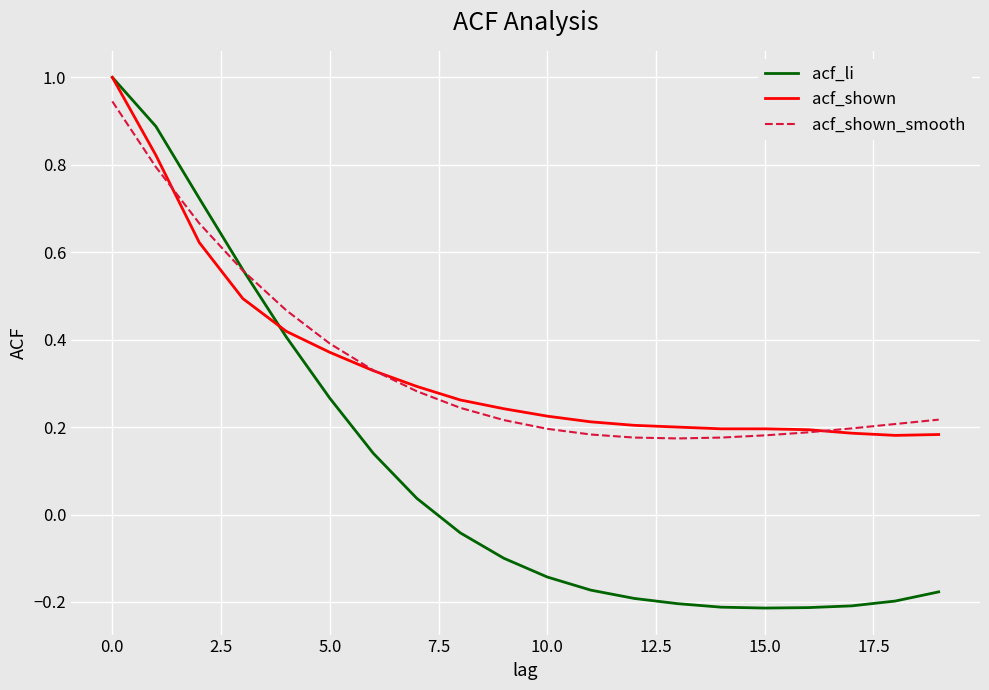

What is the highest value of the acf_li series?

1.0